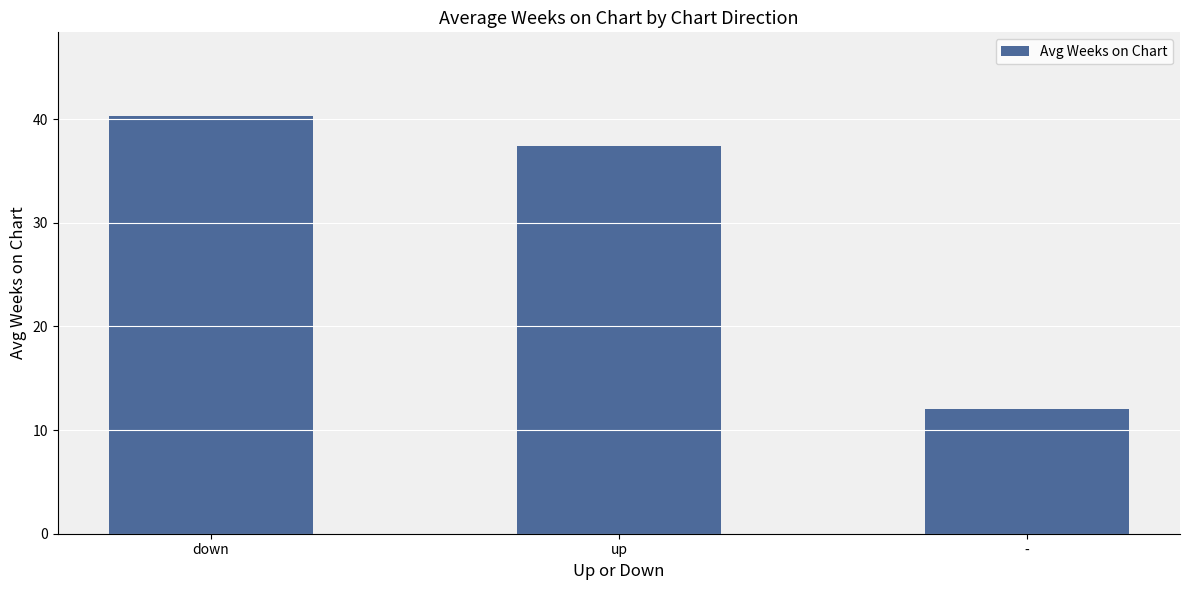

Rank the categories by value from lowest to highest.

-, up, down